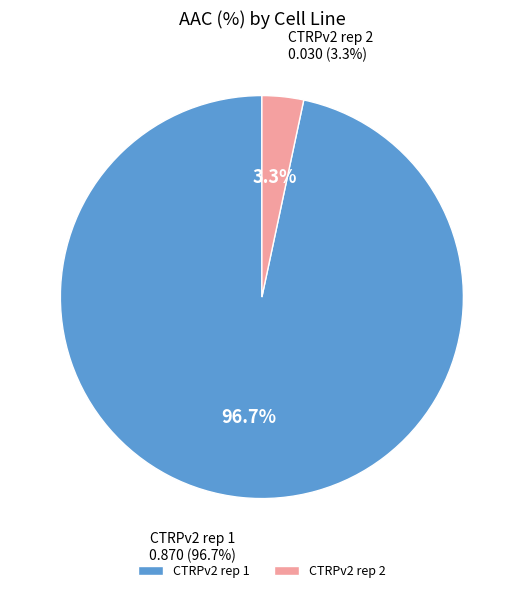

What is the total percentage of CTRPv2 rep 1 and CTRPv2 rep 2?

100.0%